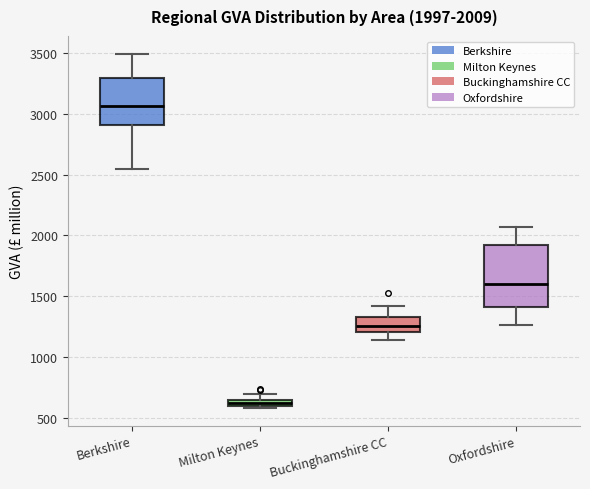

Which box has the lowest median line?

Milton Keynes